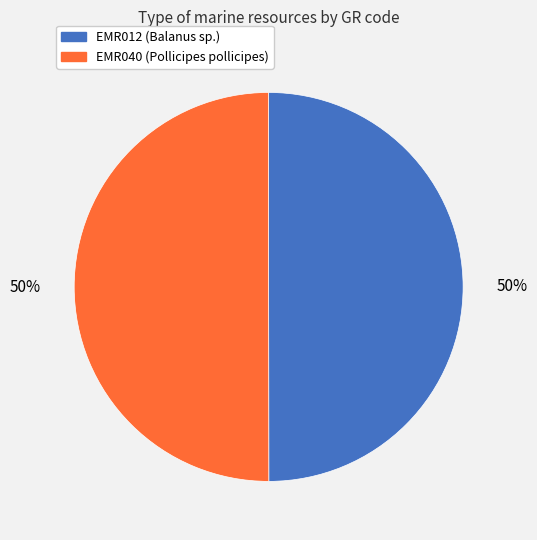

How many segments does this pie chart have?

2